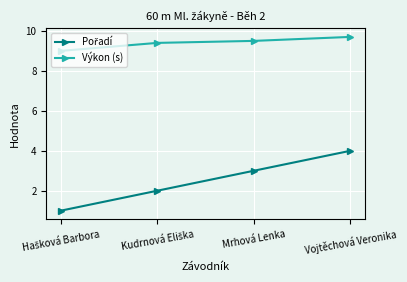

What is the spread (max minus min) of values at Vojtěchová Veronika?

5.7